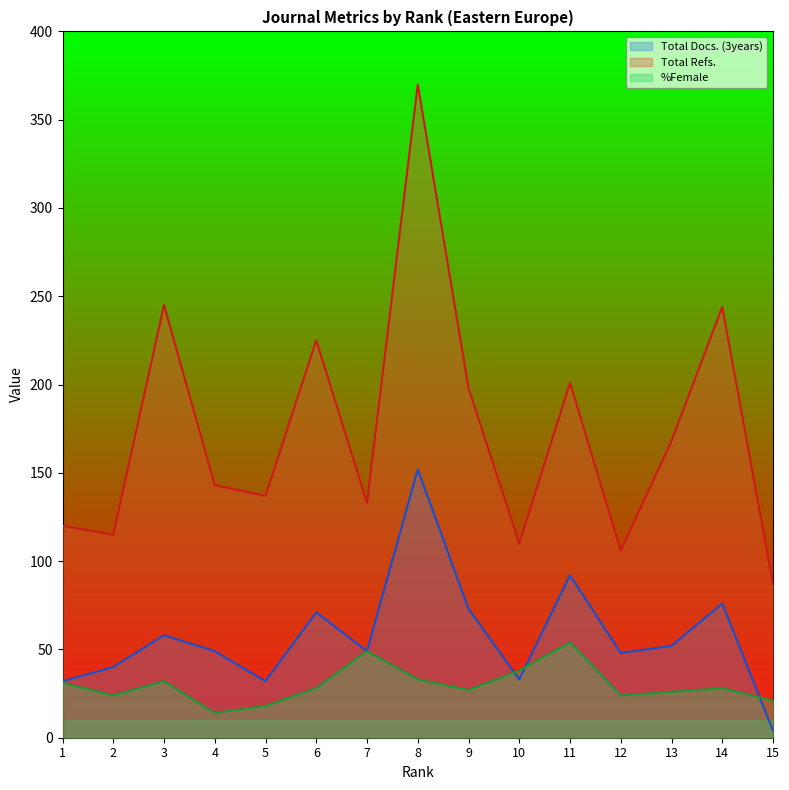

What is the average value of the Total Docs. (3years) series?

57